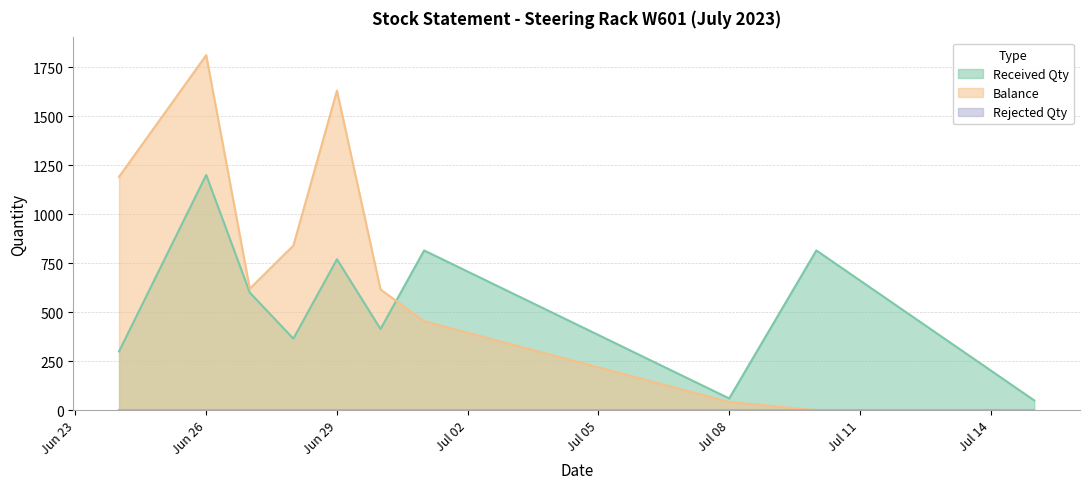

How many series are shown in this chart?

3